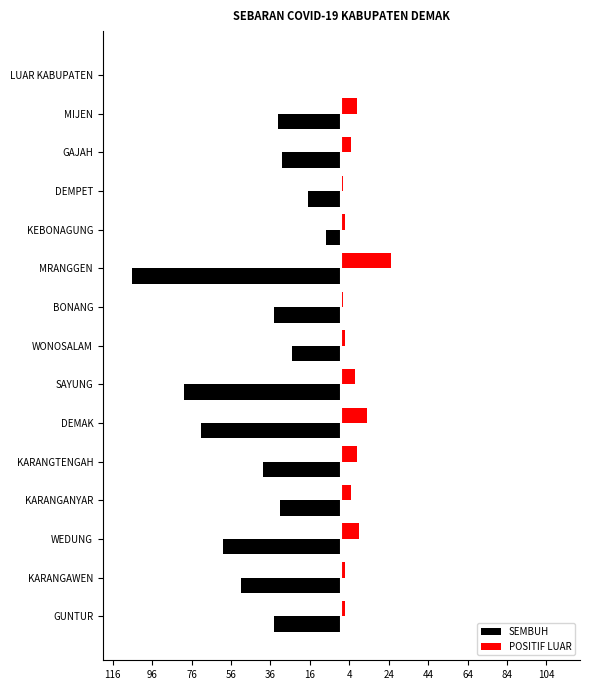

What are all the series names shown in the legend?

SEMBUH, POSITIF LUAR